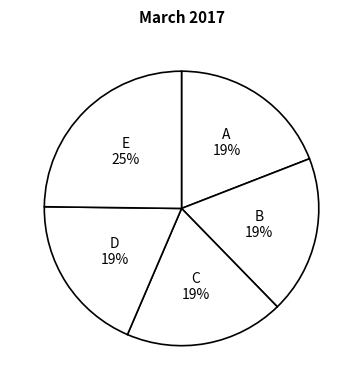

What percentage is the B slice, to the nearest percent?

19%